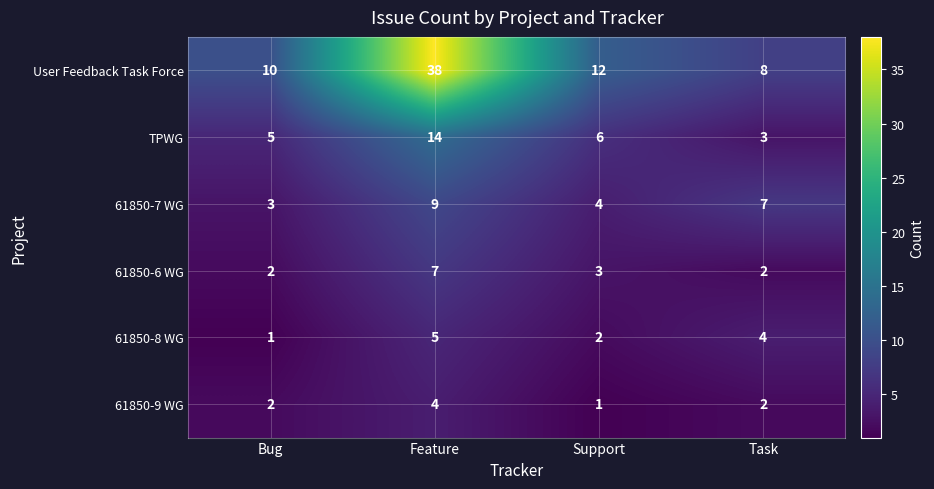

At which category is the sum across all series the highest?

Feature